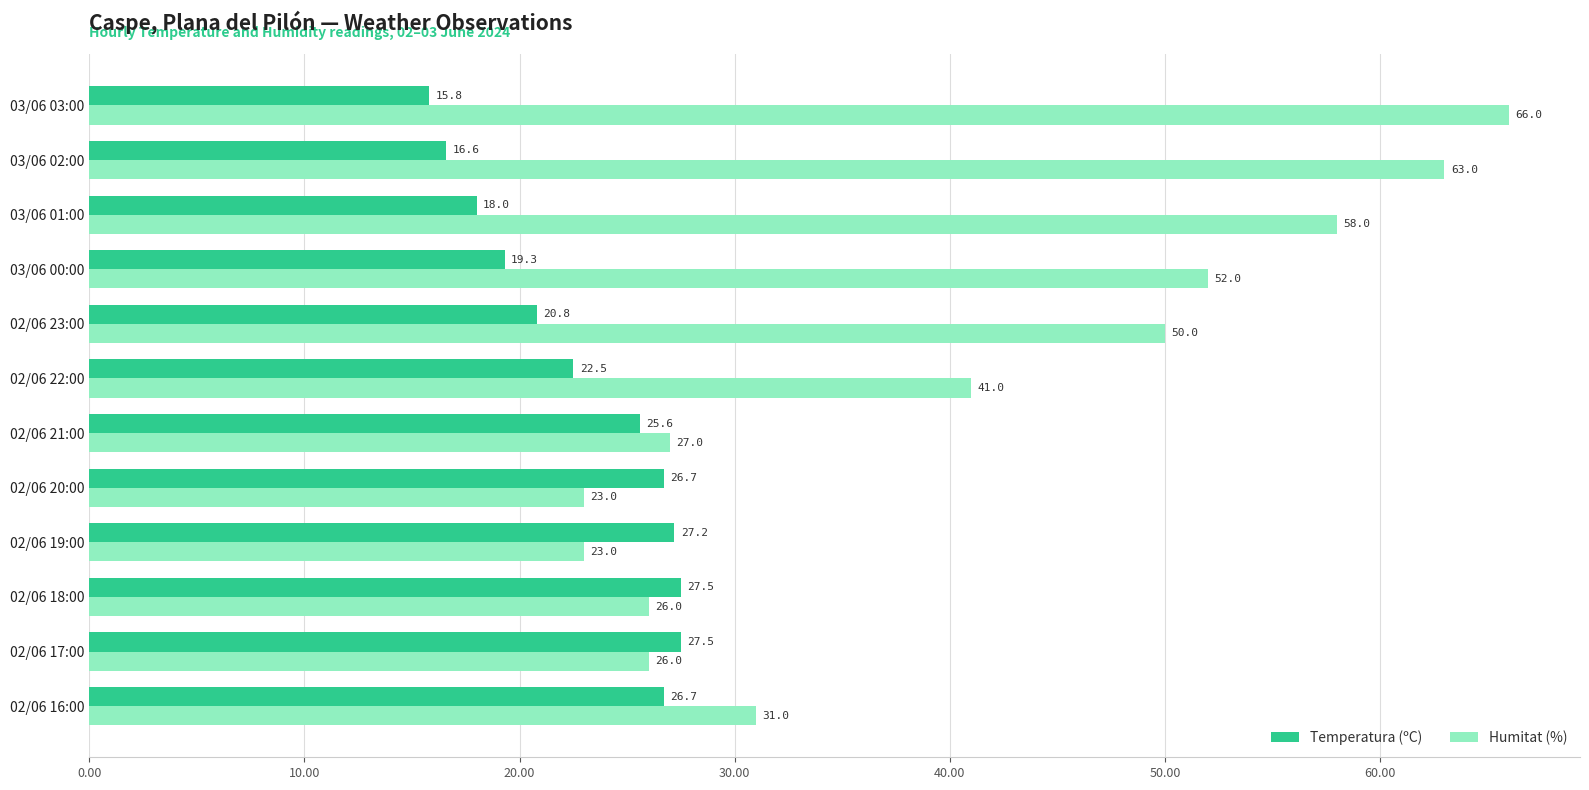

What is the difference between the maximum and second lowest values in the Humitat (%) series?

43.0